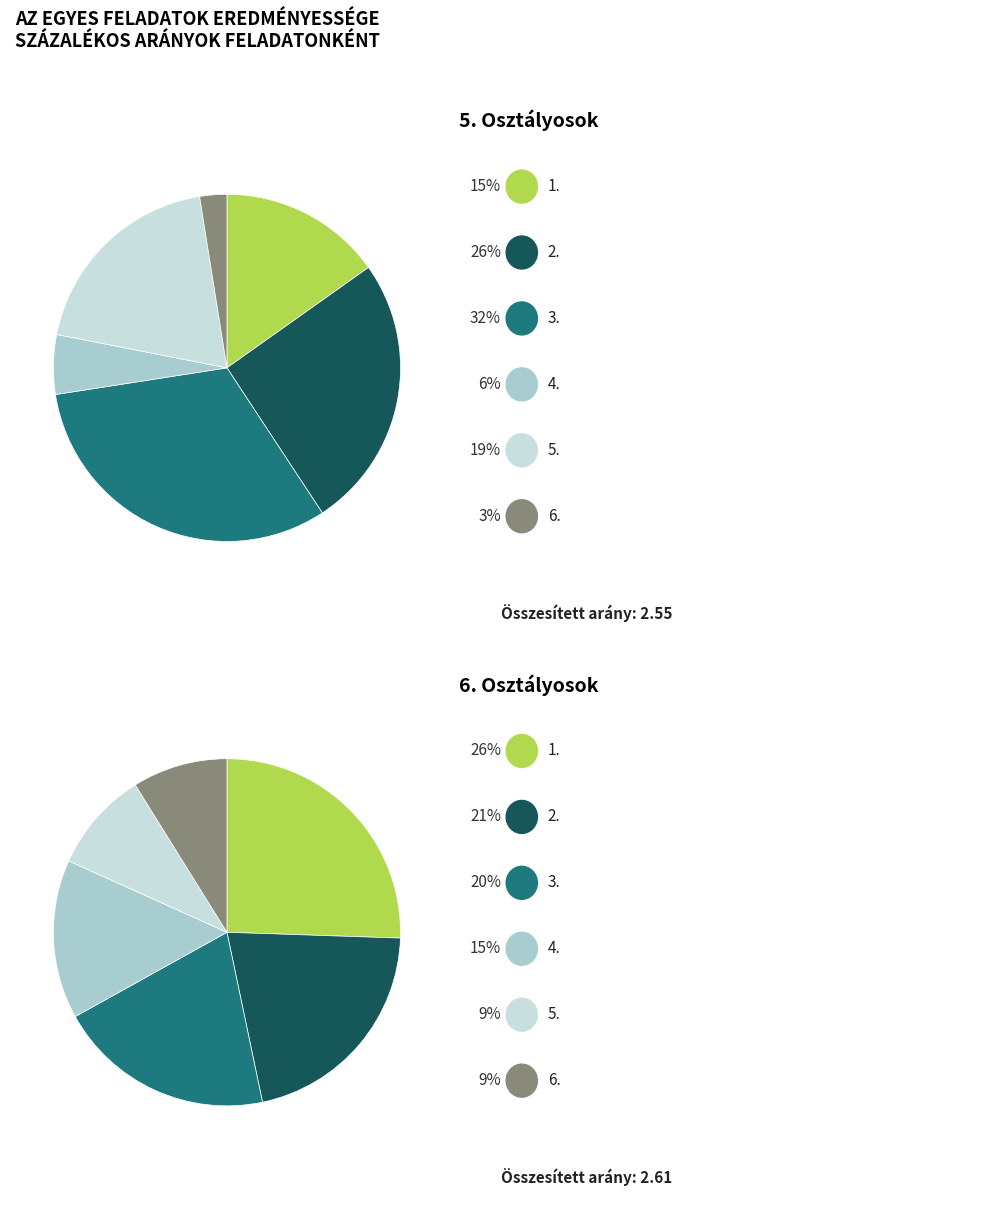

Which category has the biggest portion of the pie?

3.